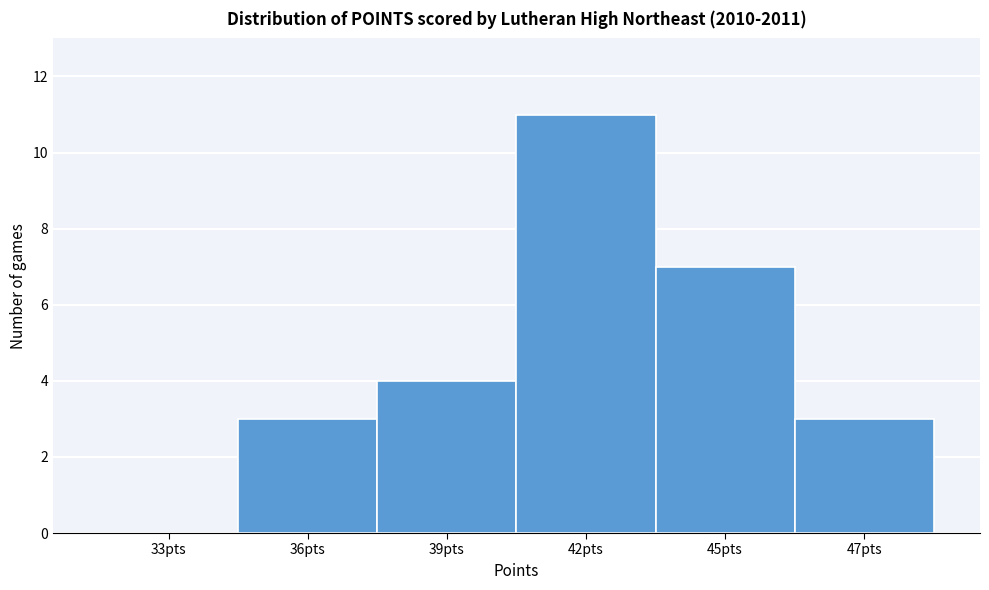

Reading left to right, what are all the values shown in this chart?

33pts=0	36pts=3	39pts=4	42pts=11	45pts=7	47pts=3